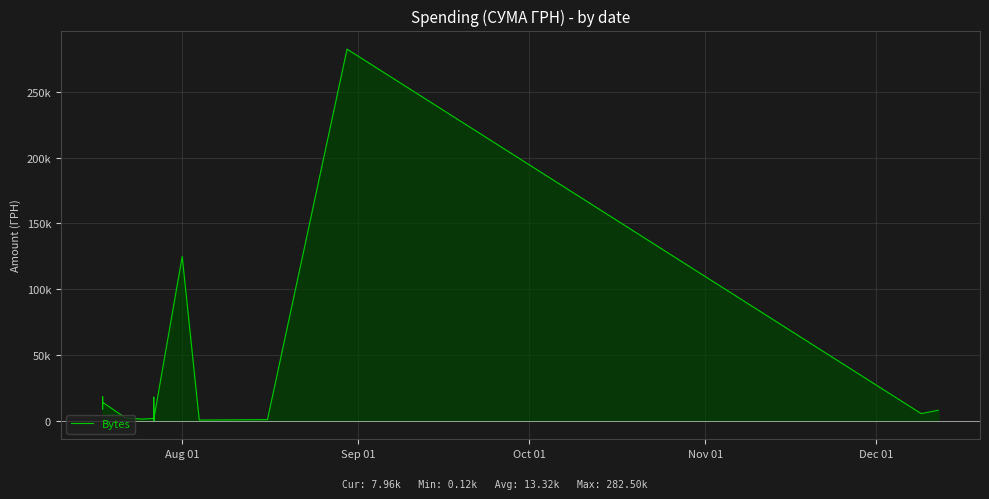

Reading left to right, transcribe all the data shown in this chart.

13452.0	18106.0	8899.0	14029.0	2188.9	1198.0	1771.0	1180.0	674.0	269.0	4380.0	121.0	641.0	186.0	2299.0	563.0	843.0	1228.0	1124.0	2217.0	185.0	122.0	132.0	507.0	17890.0	2738.0	1955.0	3119.0	559.0	911.0	809.0	4993.0	397.0	1072.0	124828.5	490.4	813.2	282495.1	5400.0	7960.0